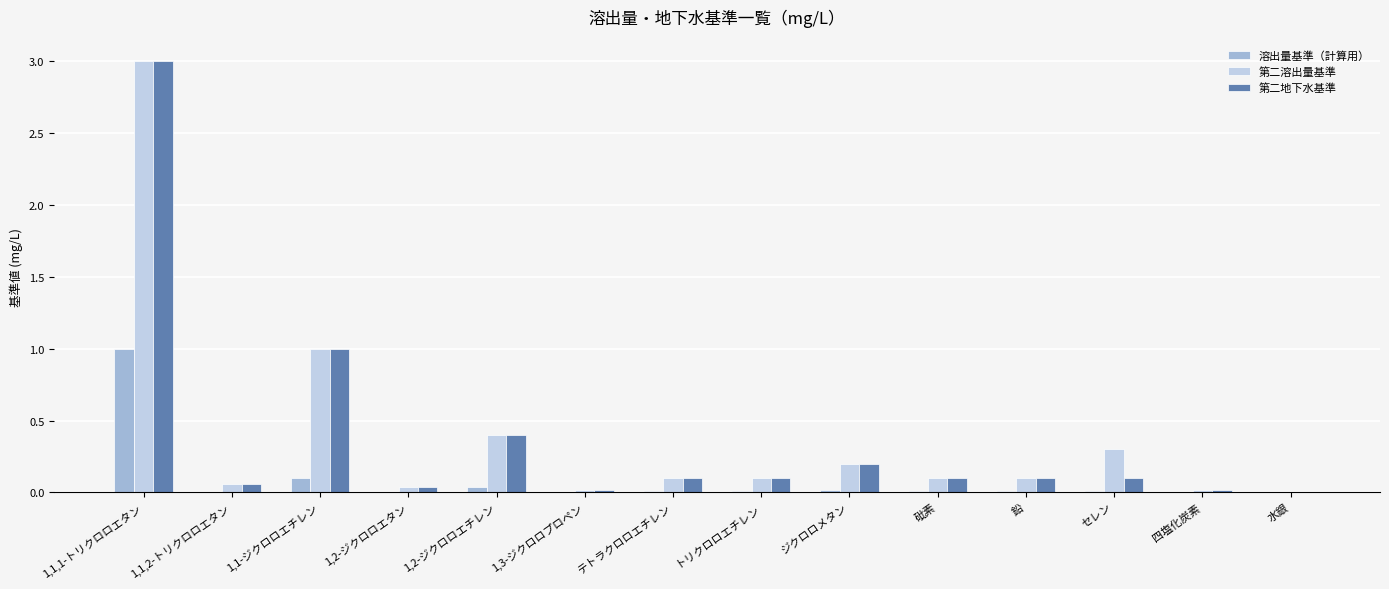

What is the maximum value shown in the chart?

3.0